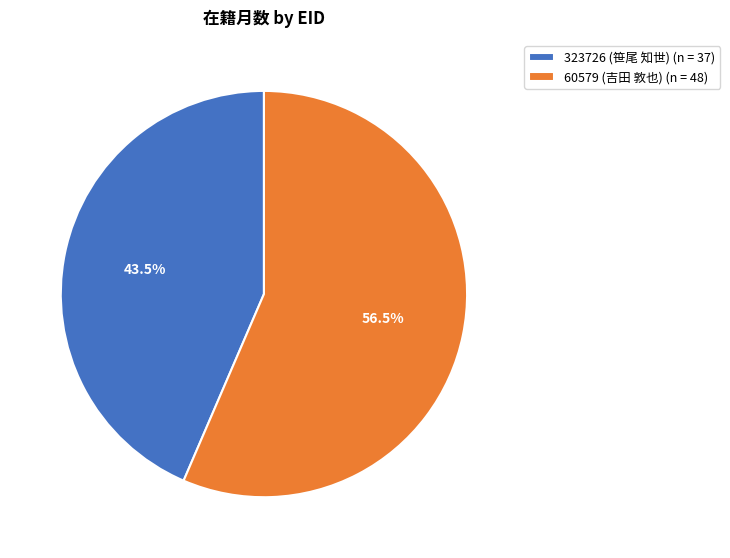

What percentage is NOT represented by 323726 (笹尾 知世)?

56.5%